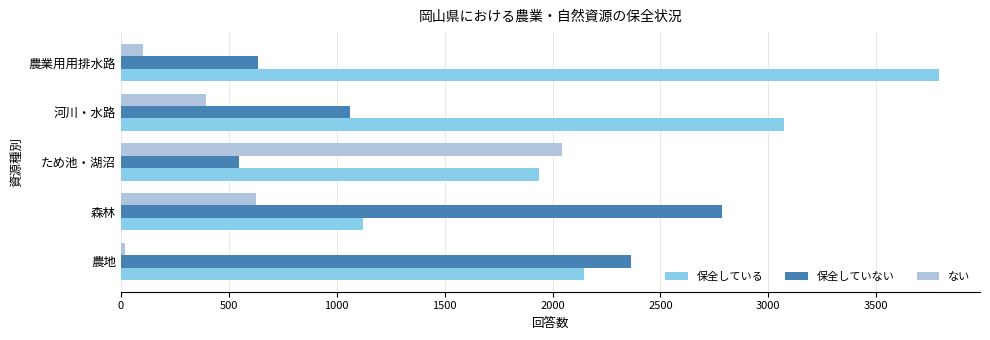

At which label is 保全している closest to 2456?

農地